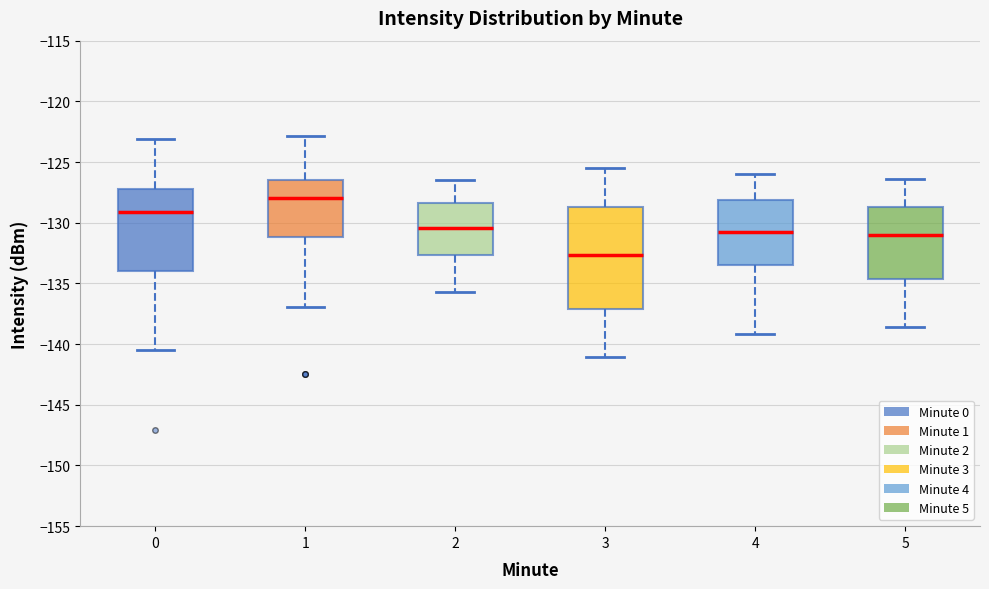

Reading left to right, read every box against the y-axis: the position of its median line, the range the box covers, and the ends of its whiskers. The values are not printed on the chart, so give them approximately, as read against the axis.

0: median -129.0, box -134.0 to -127.0, whiskers -140.5 to -123.0
1: median -128.0, box -131.0 to -126.5, whiskers -137.0 to -123.0
2: median -130.5, box -132.5 to -128.5, whiskers -135.5 to -126.5
3: median -132.5, box -137.0 to -128.5, whiskers -141.0 to -125.5
4: median -130.5, box -133.5 to -128.0, whiskers -139.0 to -126.0
5: median -131.0, box -134.5 to -128.5, whiskers -138.5 to -126.5